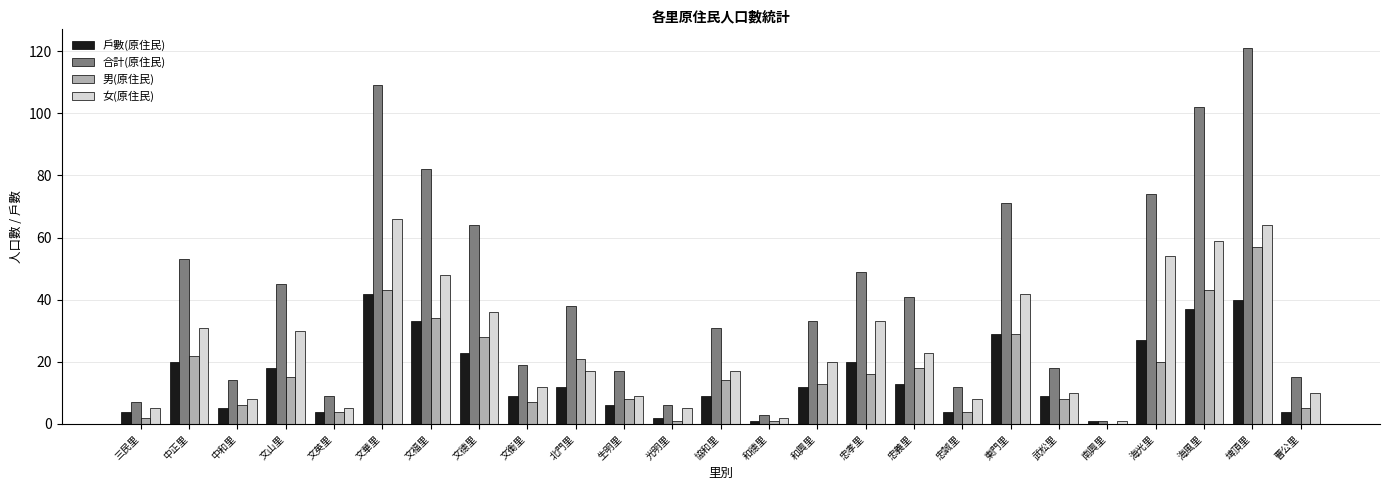

Is it true that 女(原住民) equals 87 at 文華里?

False